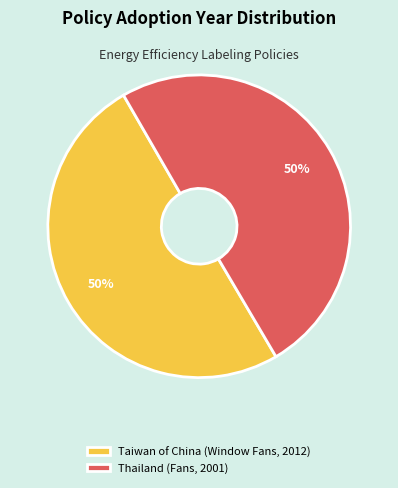

To the nearest percent, what is the combined percentage of Thailand (Fans, 2001) and Taiwan of China (Window Fans, 2012)?

100%